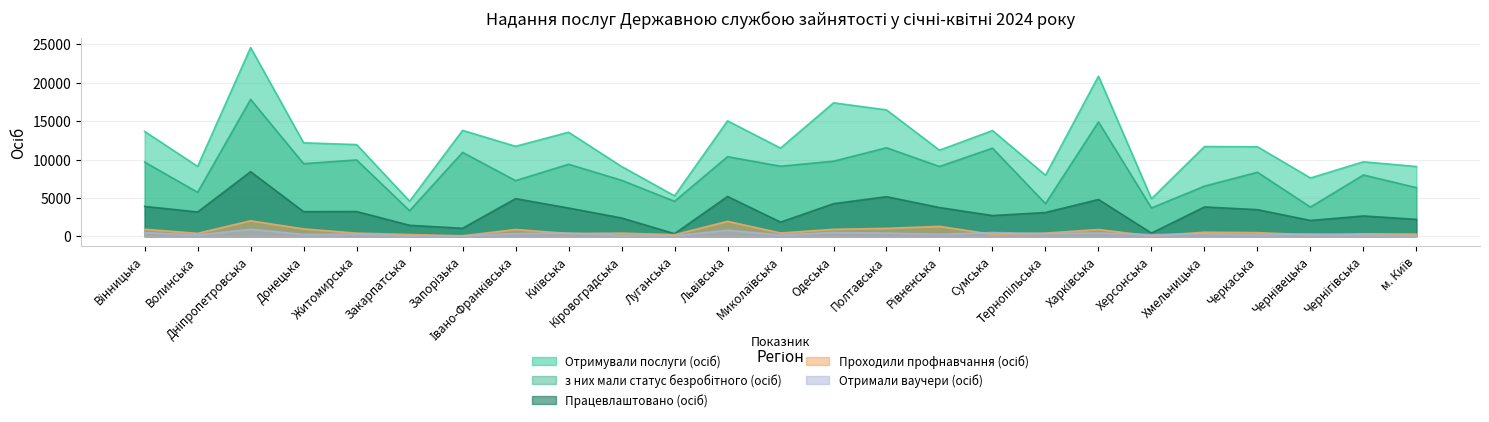

List the labels in order of Працевлаштовано (осіб) value, smallest first.

Луганська, Херсонська, Запорізька, Закарпатська, Миколаївська, Чернівецька, м. Київ, Кіровоградська, Чернігівська, Сумська, Тернопільська, Волинська, Донецька, Житомирська, Черкаська, Київська, Рівненська, Хмельницька, Вінницька, Одеська, Харківська, Івано-Франківська, Полтавська, Львівська, Дніпропетровська